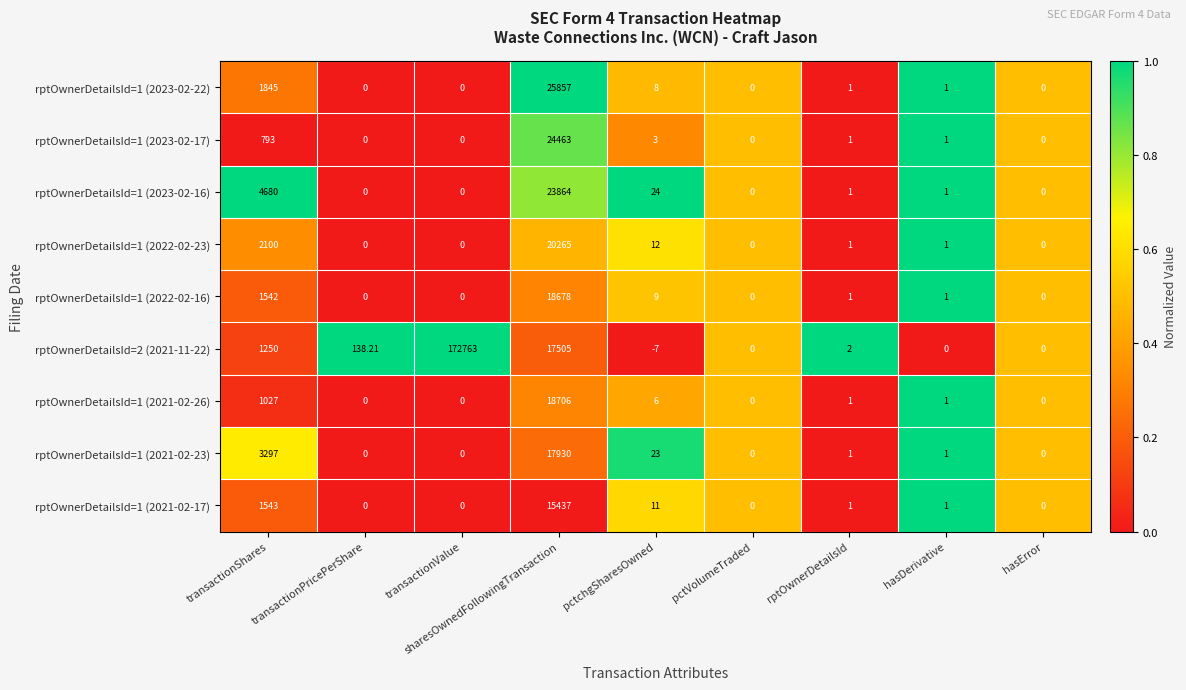

How many series are shown in this chart?

9